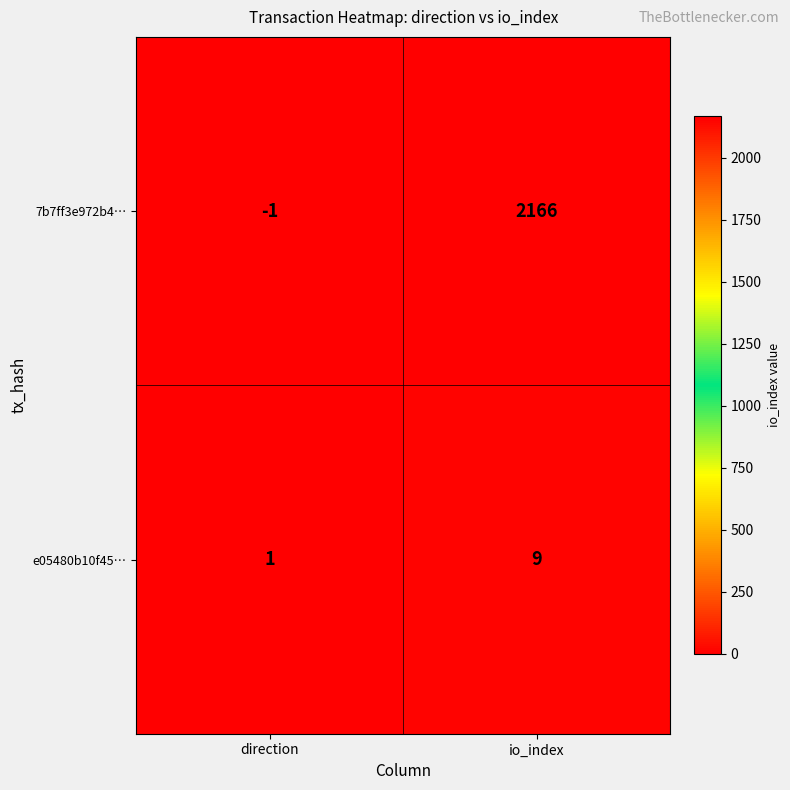

What value does the e05480b10f45… series have at io_index?

9